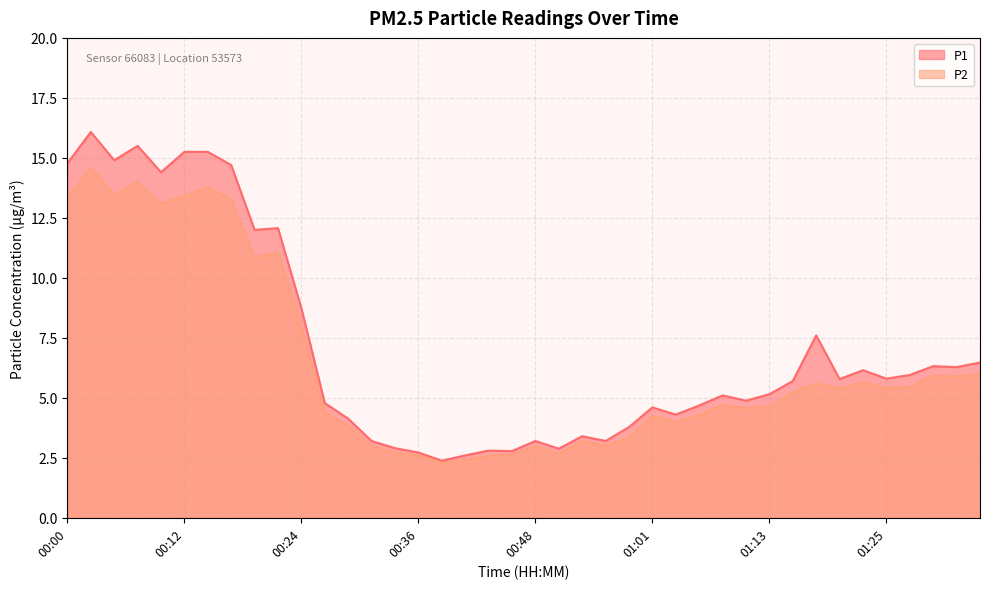

True or false: P1 and P2 intersect in this chart.

False